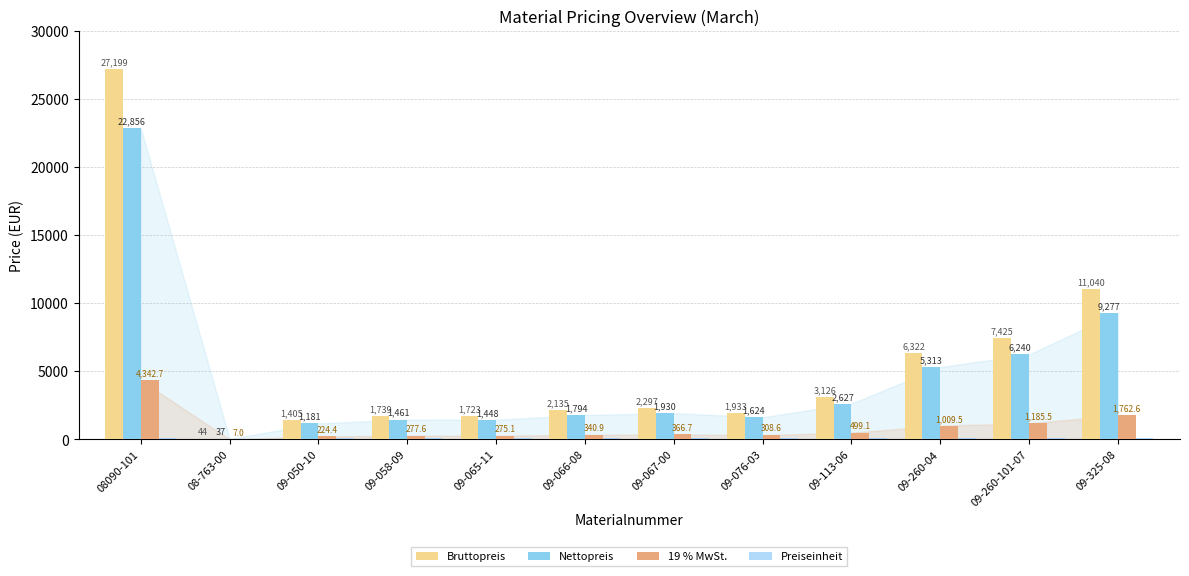

Are the bars horizontal?

No